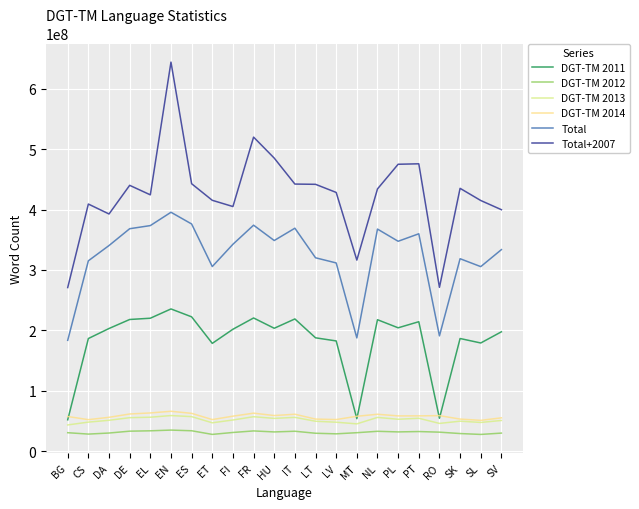

Count the number of data series in this chart.

6